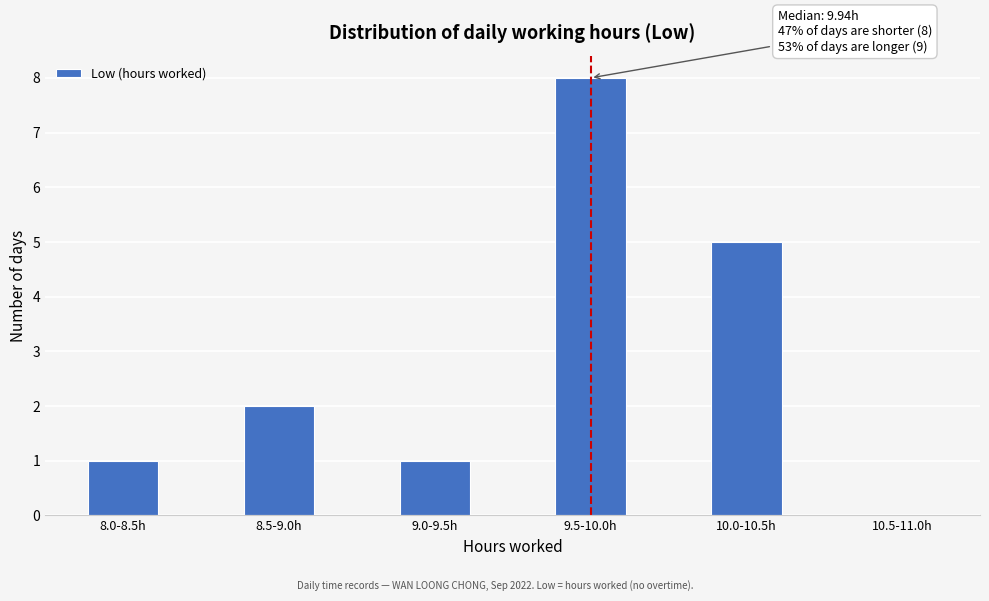

Reading left to right, list all the values displayed in this chart.

8.0-8.5h=1	8.5-9.0h=2	9.0-9.5h=1	9.5-10.0h=8	10.0-10.5h=5	10.5-11.0h=0